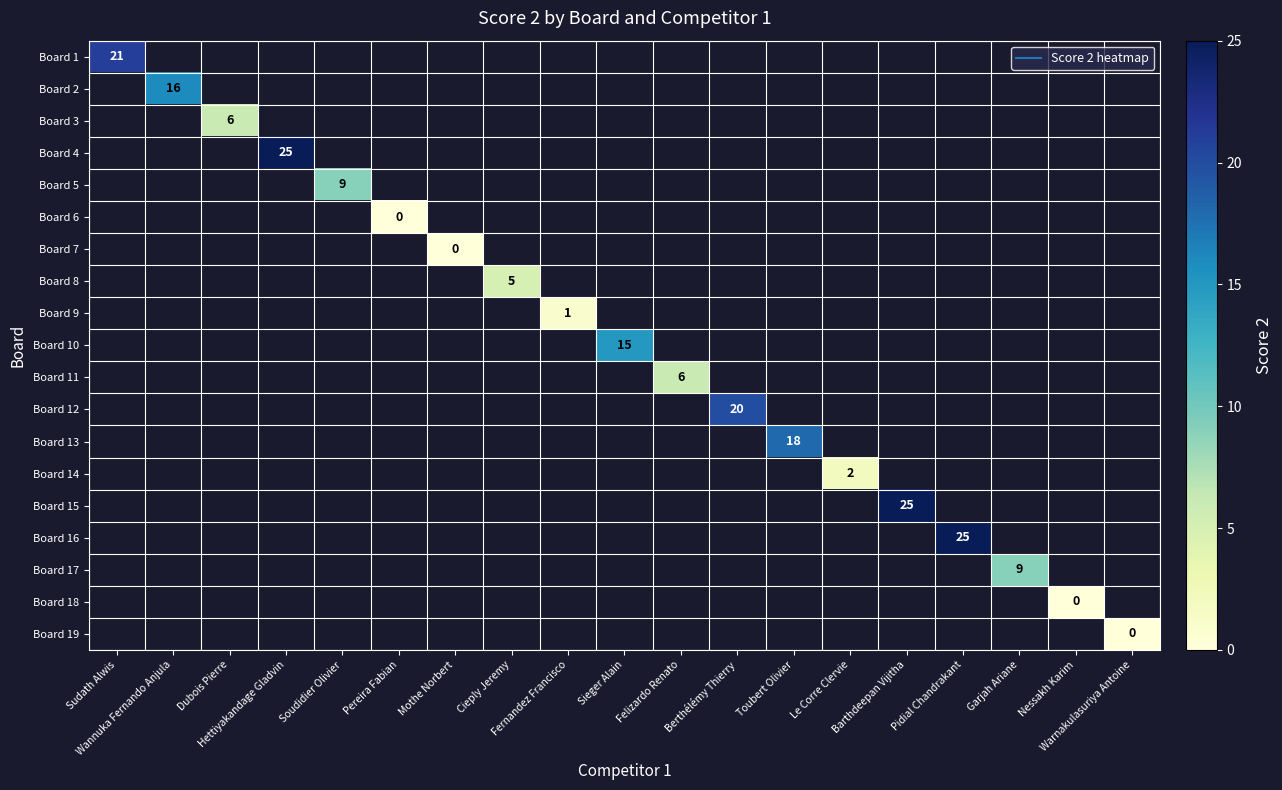

Is the value of Board 3 at Wannuka Fernando Anjula greater than the value of Board 2 at Garjah Ariane?

No